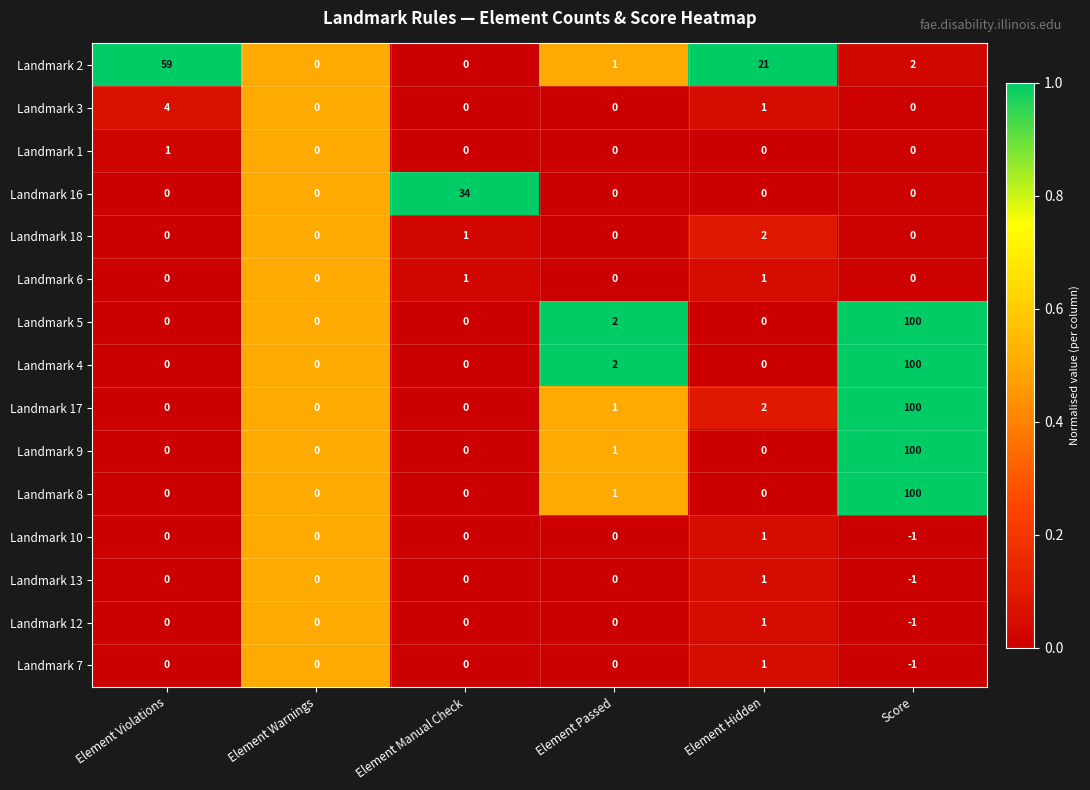

The Landmark 4 series shows 149 at Score. True or false?

False